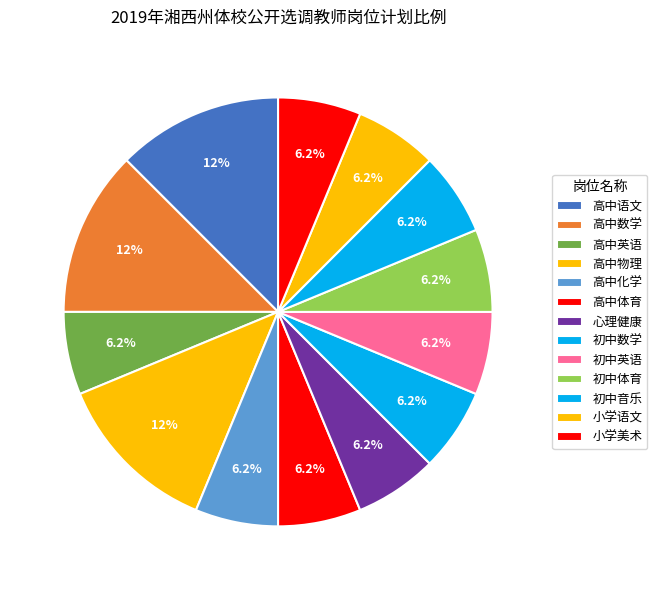

True or false: 高中化学 accounts for 12% of the total.

False